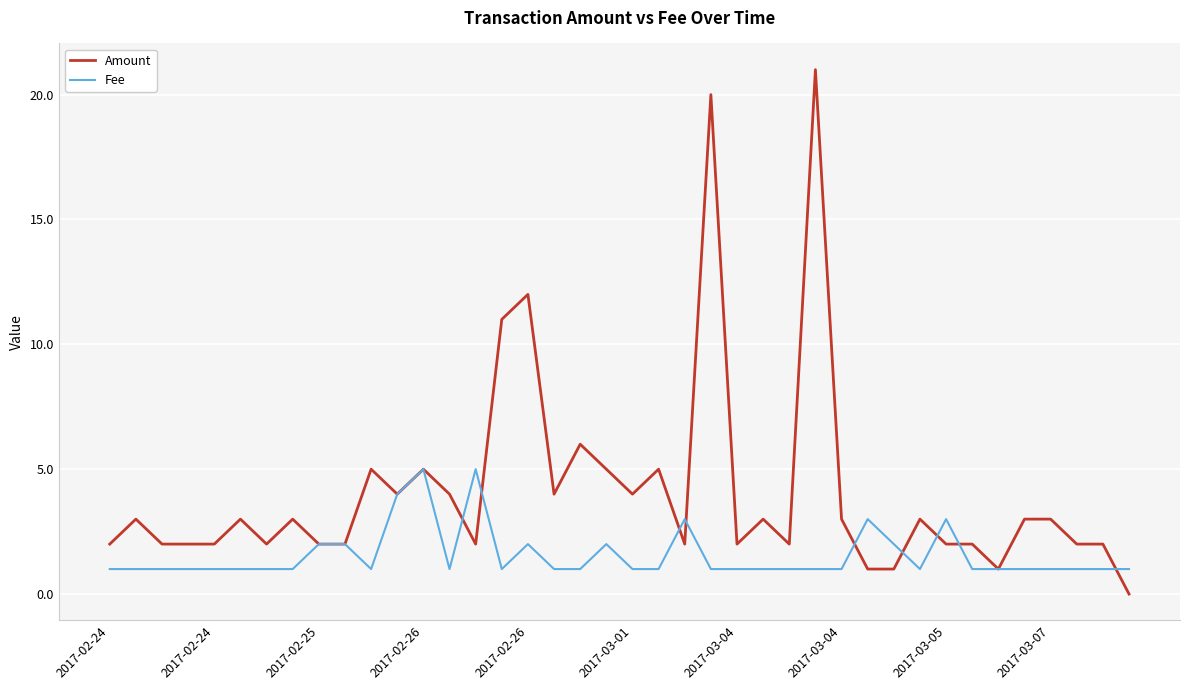

What are all the series names shown in the legend?

Amount, Fee